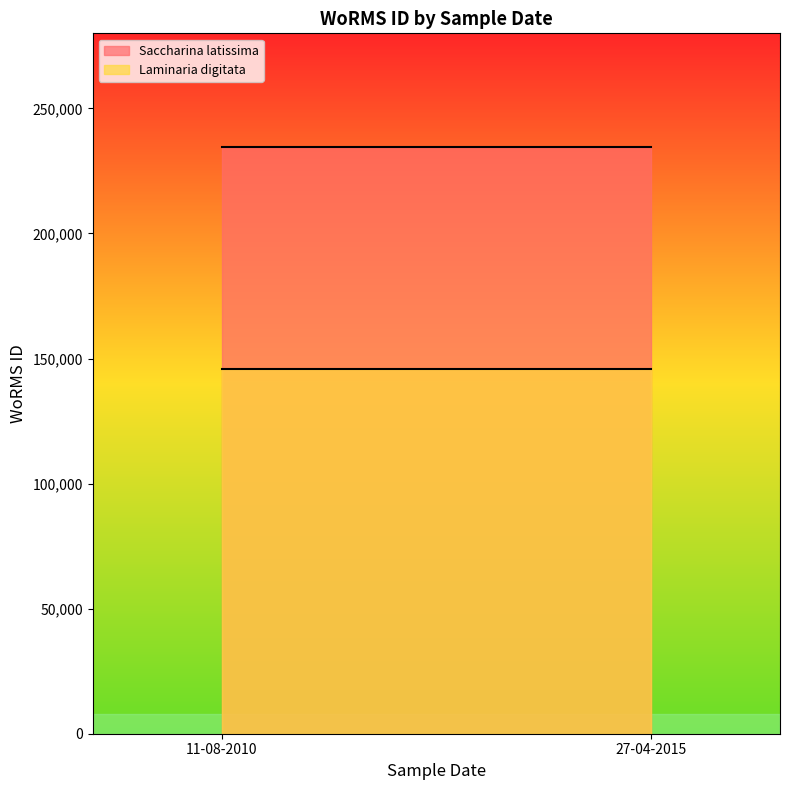

Which category has the lowest value in the Saccharina latissima series?

27-04-2015